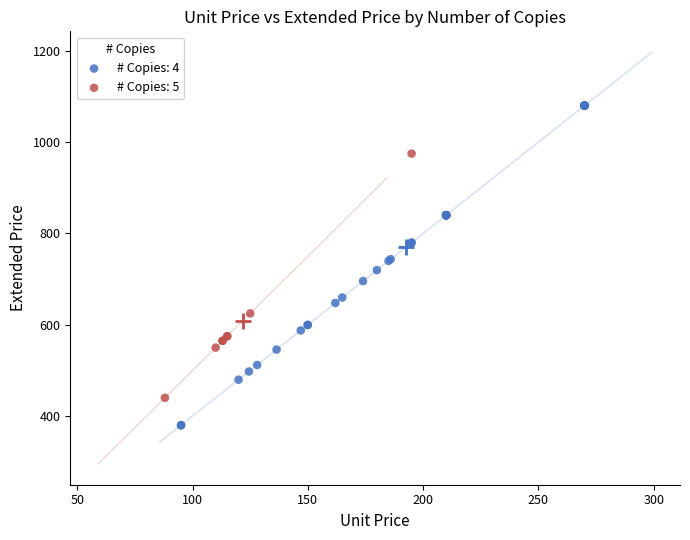

Which series reaches the maximum Y coordinate?

# Copies: 4